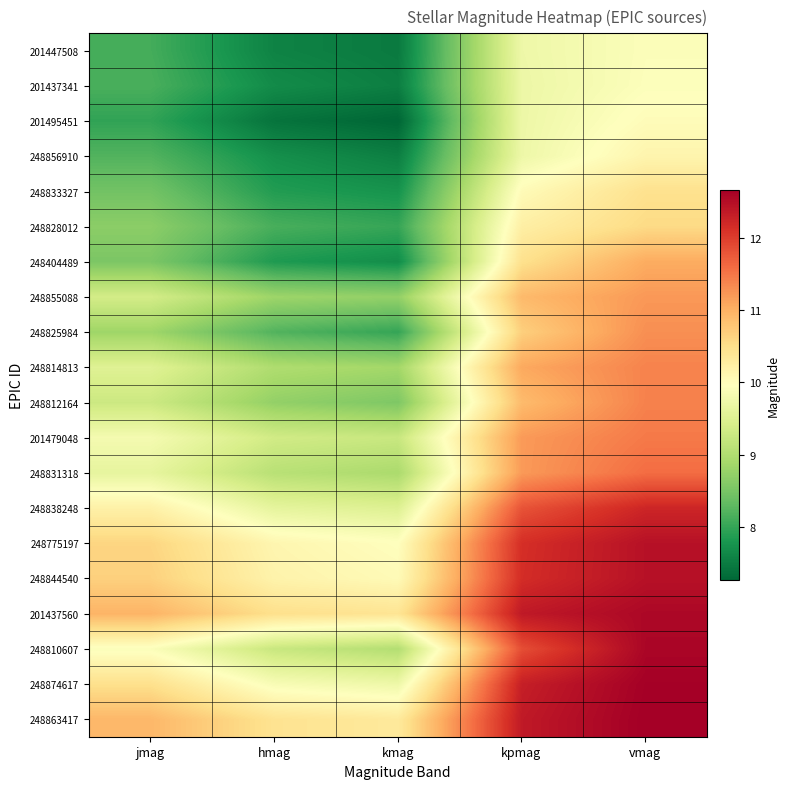

Count the number of data series in this chart.

20